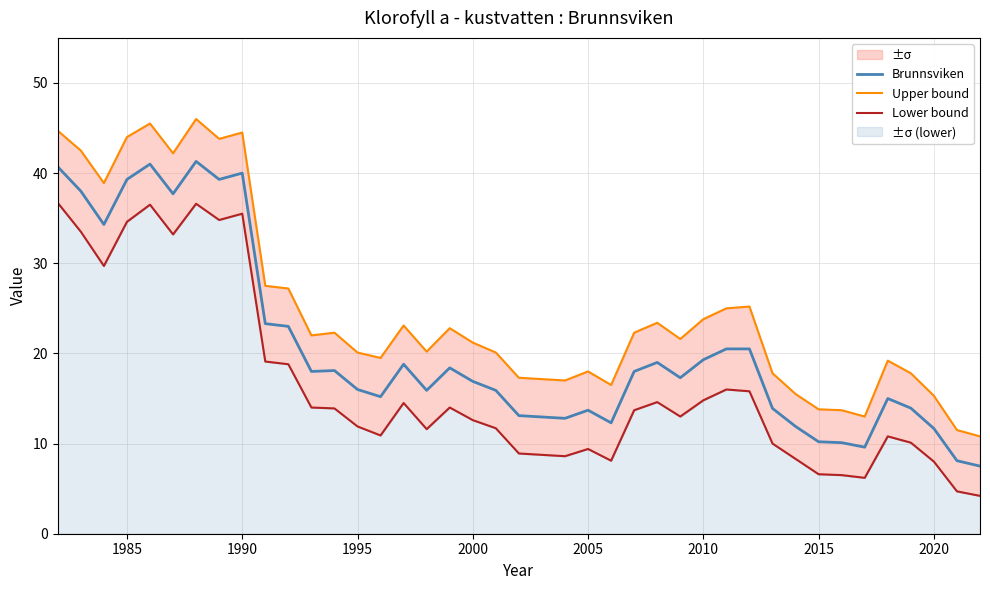

True or false: Brunnsviken has a value of 27.1 at 1995.

False